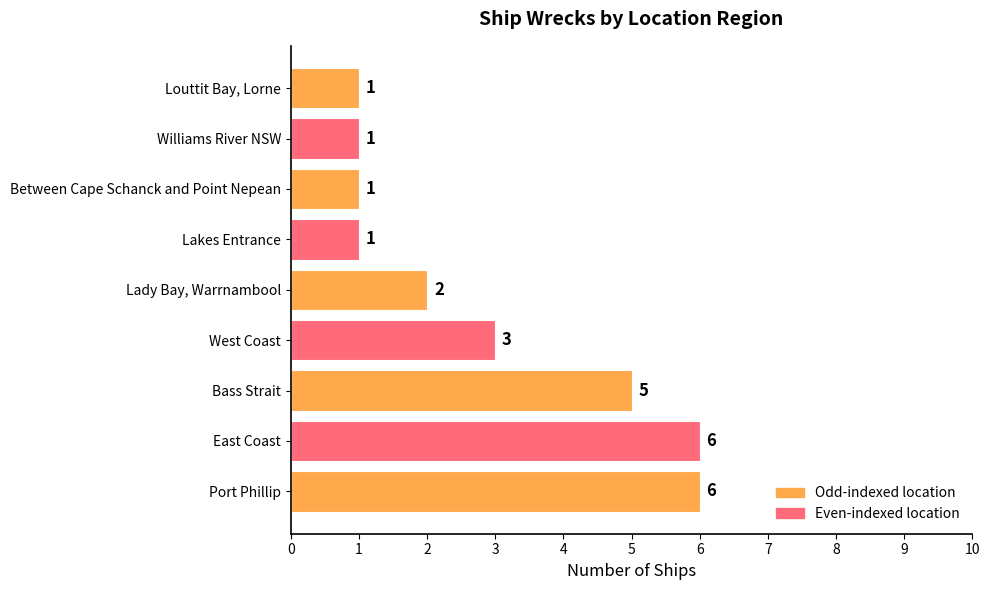

What is the sum of all values?

26